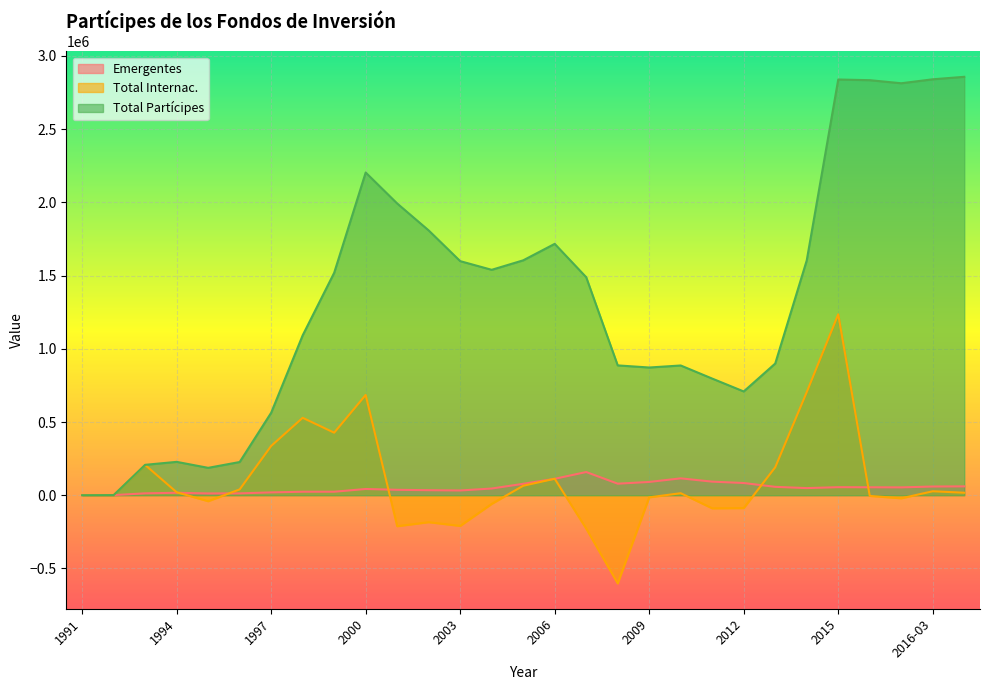

What is the sum of the Total Partícipes values at 2008 and 2016-02?

3699757